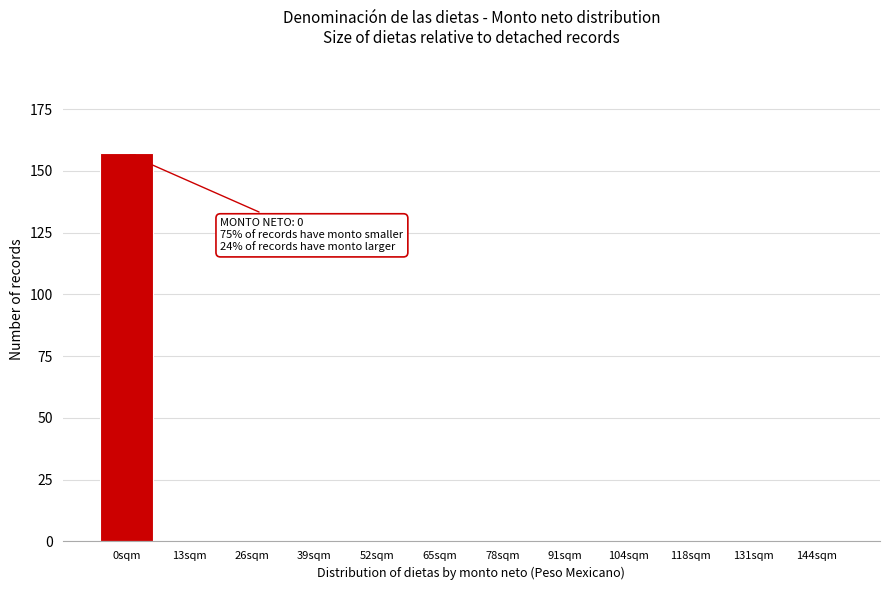

Reading right to left, list all the values displayed in this chart.

144sqm=0	131sqm=0	118sqm=0	104sqm=0	91sqm=0	78sqm=0	65sqm=0	52sqm=0	39sqm=0	26sqm=0	13sqm=0	0sqm=157